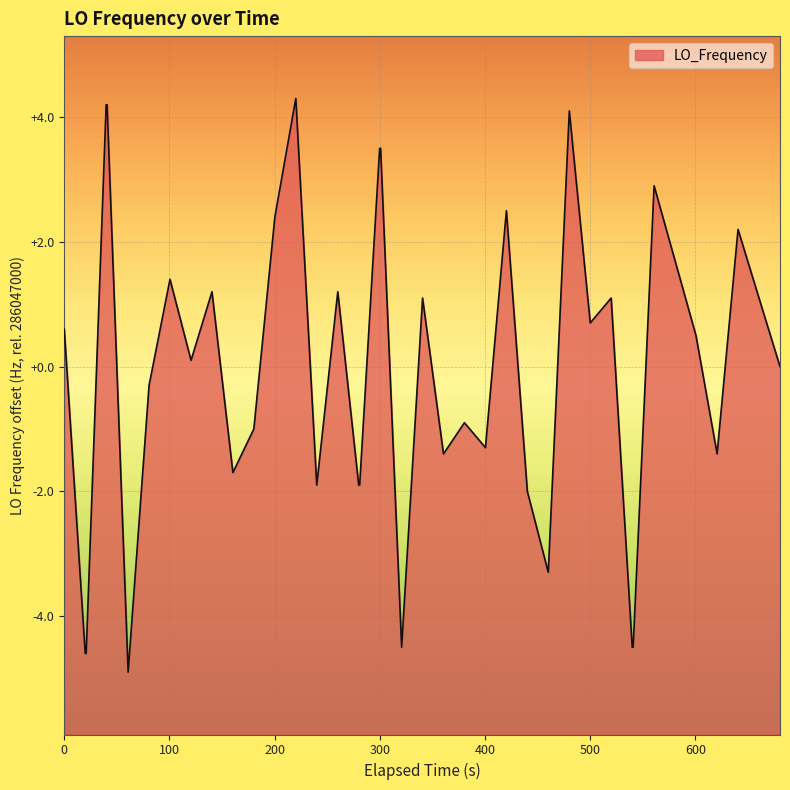

What is the difference between the second highest and second lowest values?

8.8